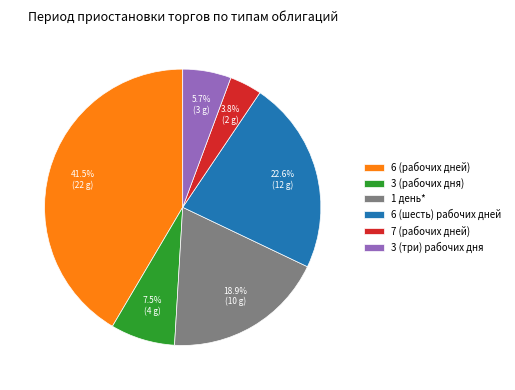

Is there any slice that represents more than half of the pie?

No